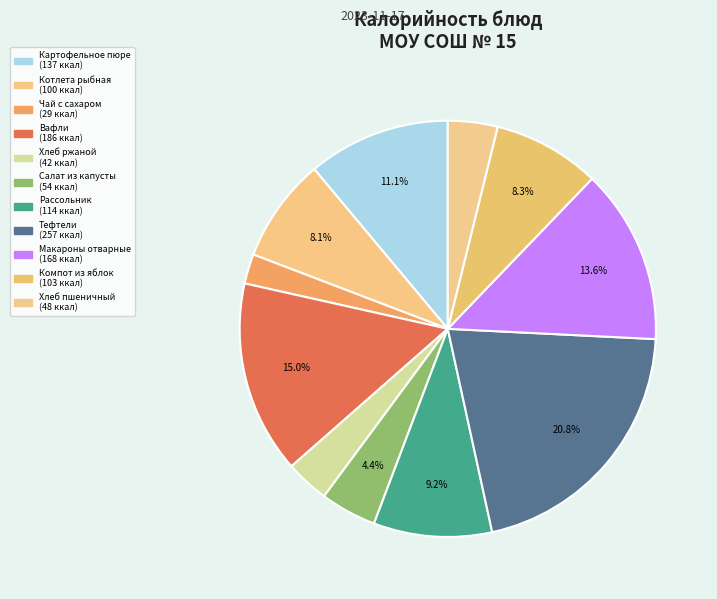

Do Котлета рыбная and Рассольник together represent more than half of the pie?

No